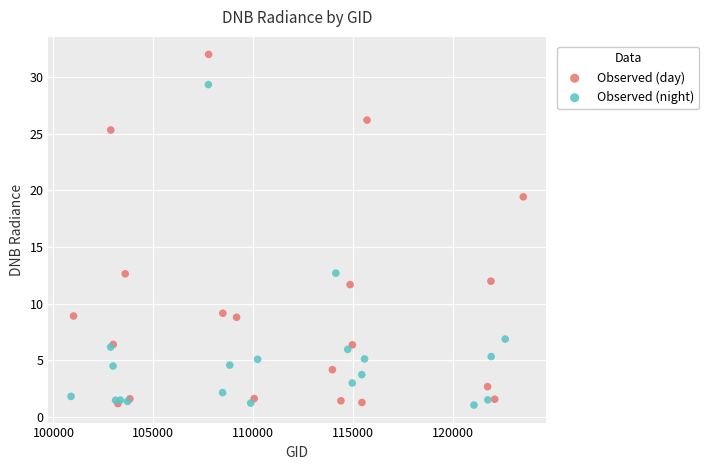

Which series has the widest spread of Y values?

Observed (day)